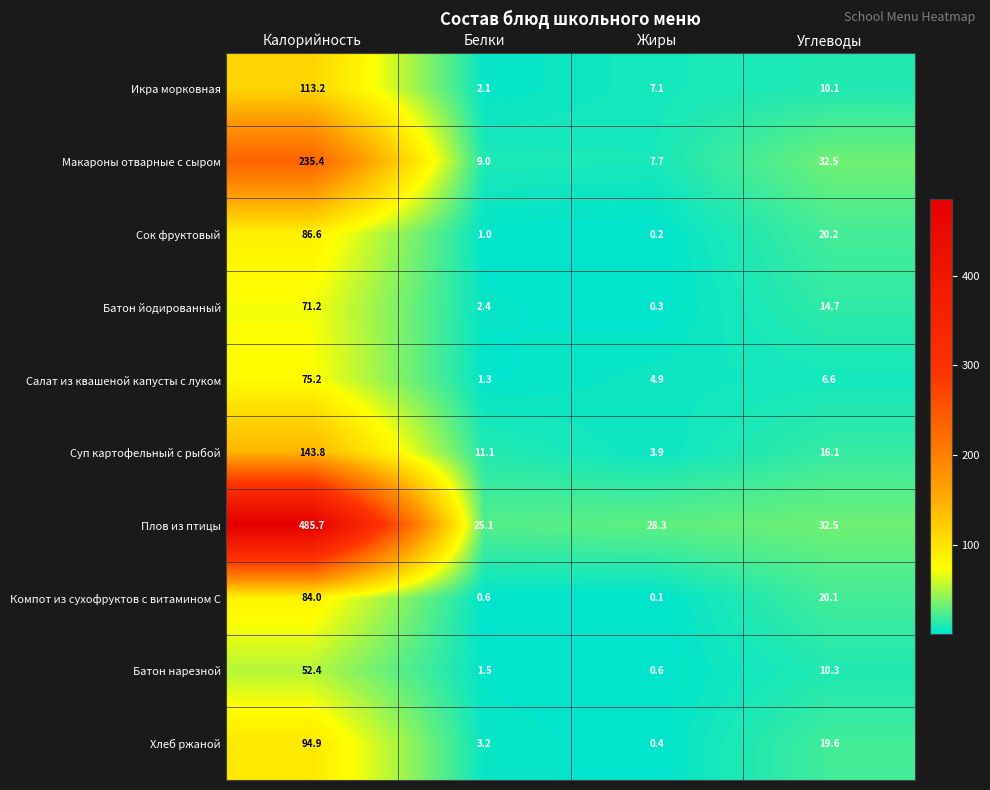

What is the difference between the highest and lowest values at Углеводы?

25.9